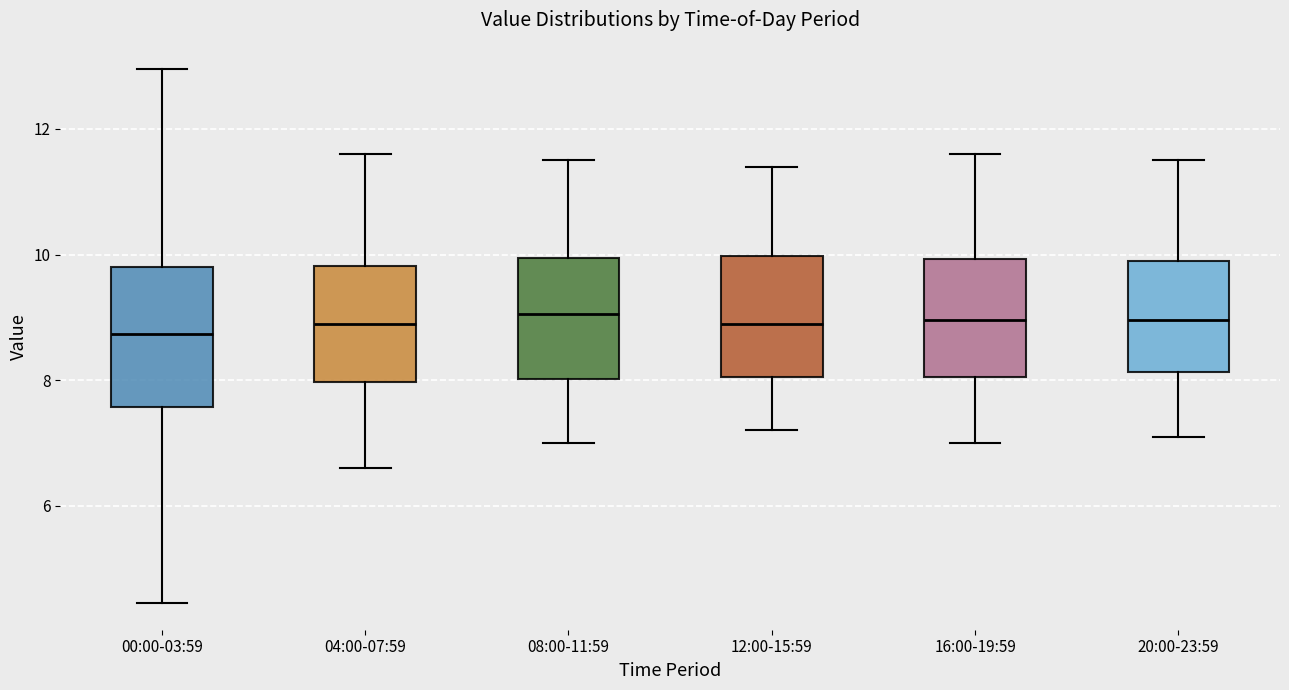

Reading left to right, transcribe this box plot: for each box, give where its median line is, the range the box spans, and where its two whiskers end, as read against the y-axis. The values are not printed on the chart, so give them approximately, as read against the axis.

00:00-03:59: median 8.8, box 7.6 to 9.8, whiskers 4.4 to 13.0
04:00-07:59: median 9.0, box 8.0 to 9.8, whiskers 6.6 to 11.6
08:00-11:59: median 9.0, box 8.0 to 10.0, whiskers 7.0 to 11.6
12:00-15:59: median 9.0, box 8.0 to 10.0, whiskers 7.2 to 11.4
16:00-19:59: median 9.0, box 8.0 to 10.0, whiskers 7.0 to 11.6
20:00-23:59: median 9.0, box 8.2 to 10.0, whiskers 7.2 to 11.6